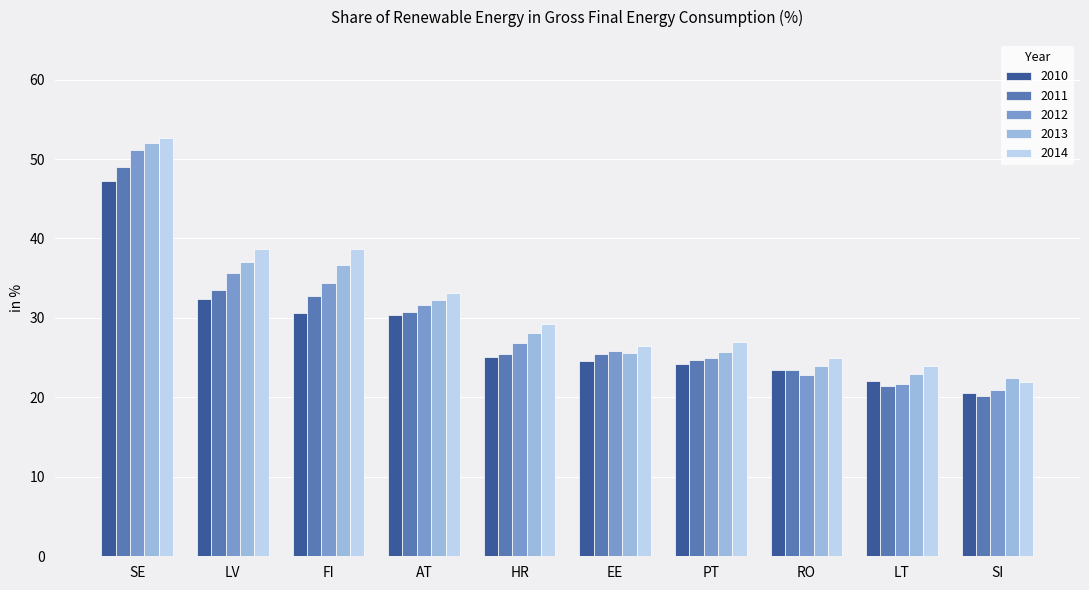

List the series in order of their overall mean, lowest first.

2010, 2011, 2012, 2013, 2014